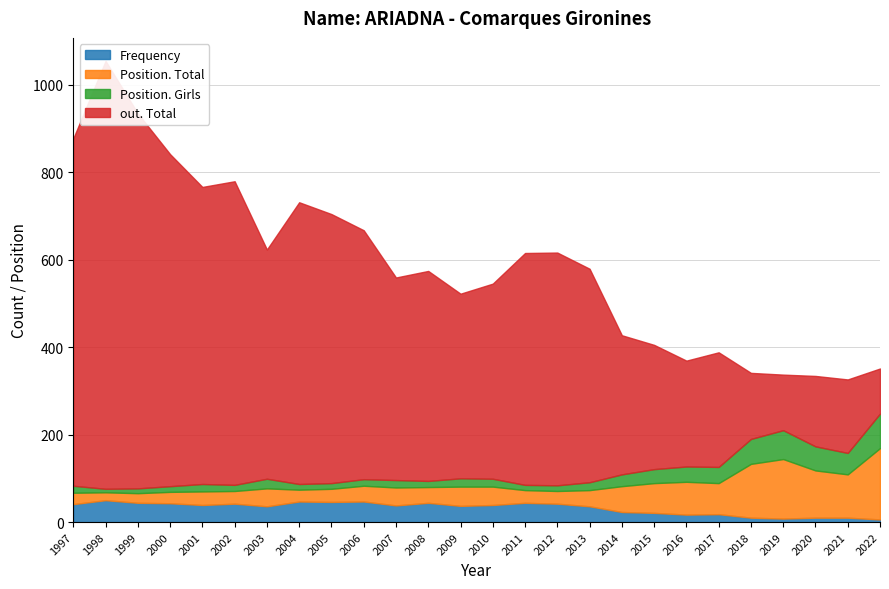

Reading left to right, extract all data points from this chart.

Frequency: 41	50	44	43	39	42	36	47	46	47	38	44	37	39	44	42	36	23	21	17	18	10	8	10	10	6
Position. Total: 26	18	22	26	31	29	41	27	30	36	41	36	44	42	29	29	37	59	68	75	71	123	136	108	99	163
Position. Girls: 16	8	11	13	17	14	22	13	13	15	17	14	19	18	12	13	18	27	32	35	37	57	66	55	49	79
out. Total: 794	978	857	759	679	694	524	644	615	569	463	480	422	446	530	532	488	318	284	242	262	151	127	161	168	103